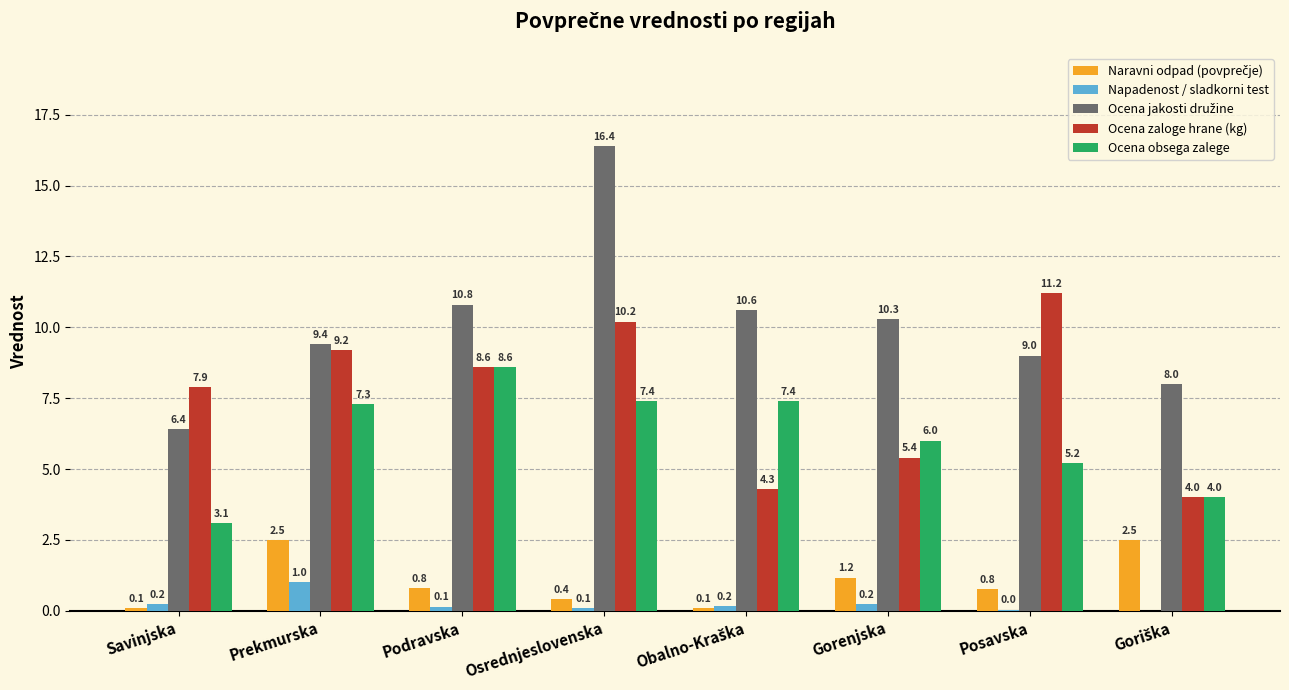

Where does the Ocena zaloge hrane (kg) series first go above 8?

Prekmurska